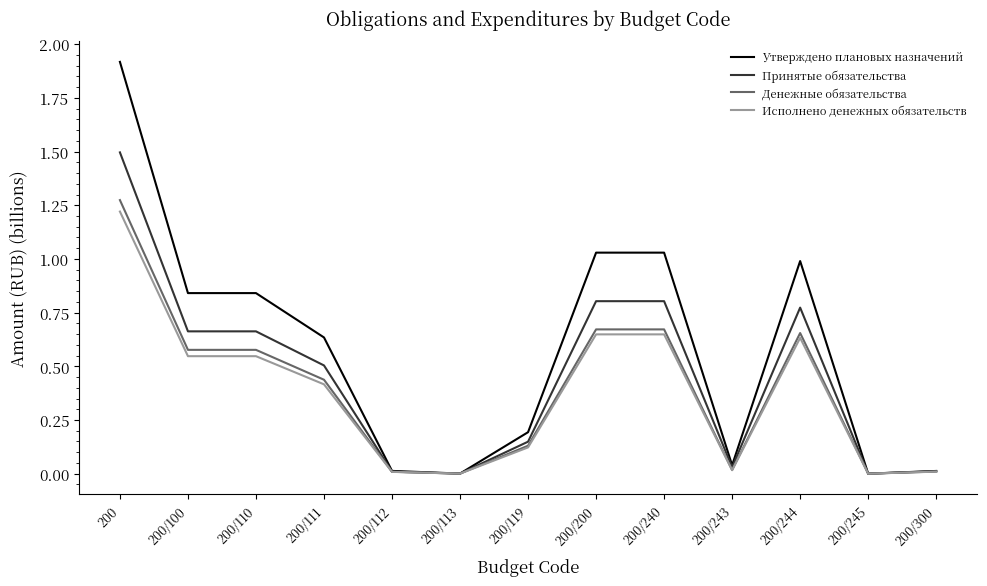

Is the value of Исполнено денежных обязательств at 200/100 greater than the value of Принятые обязательства at 200/111?

Yes